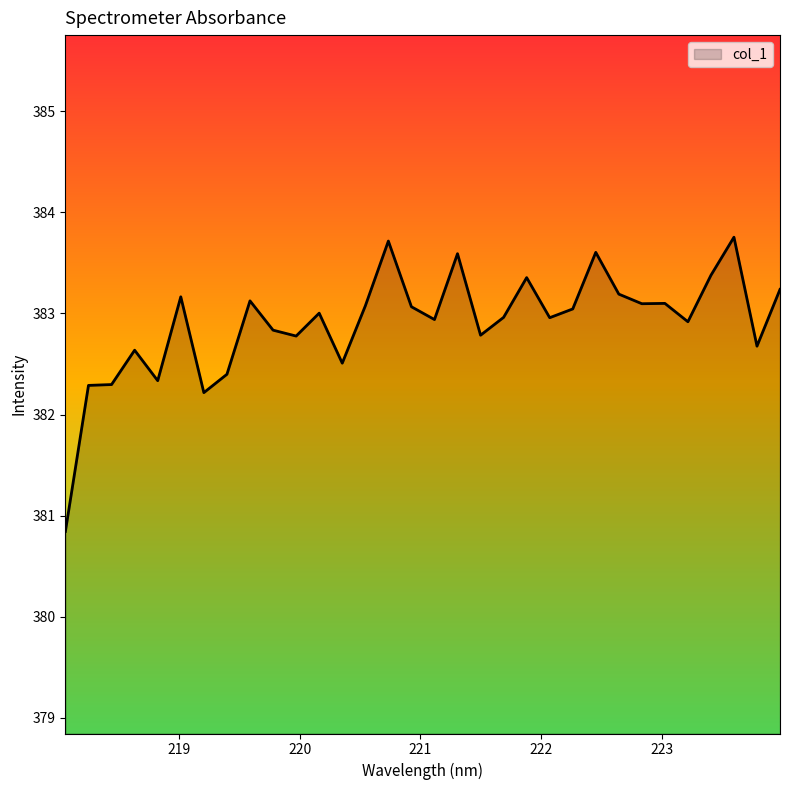

What is the minimum value shown in the chart?

380.8